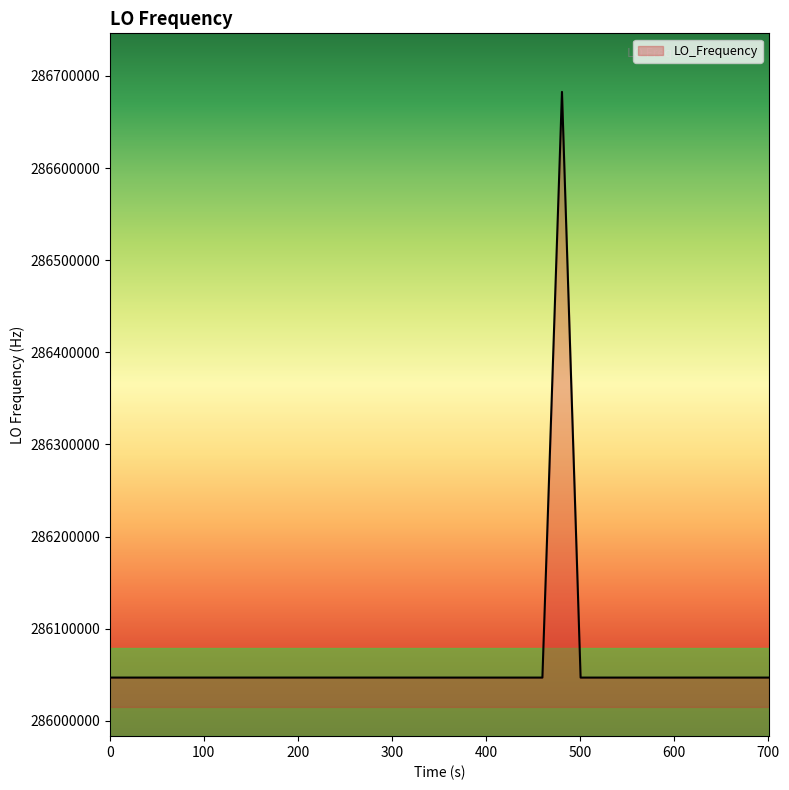

What is the greatest value displayed?

286682703.4